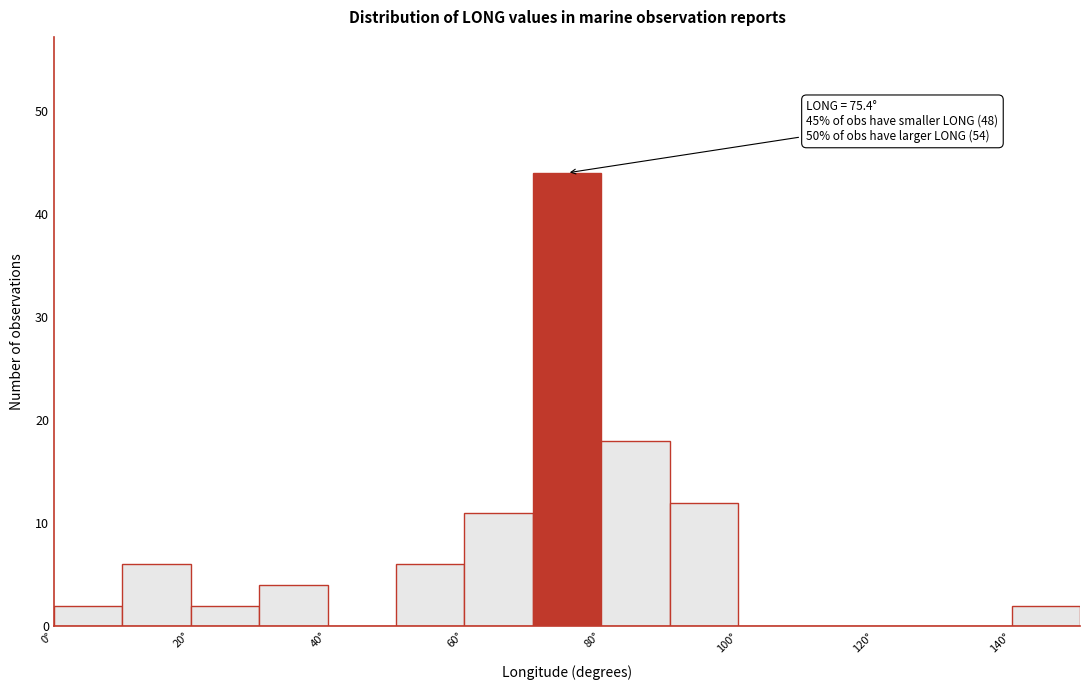

Over which range of the x-axis is the bar tallest?

70 to 80